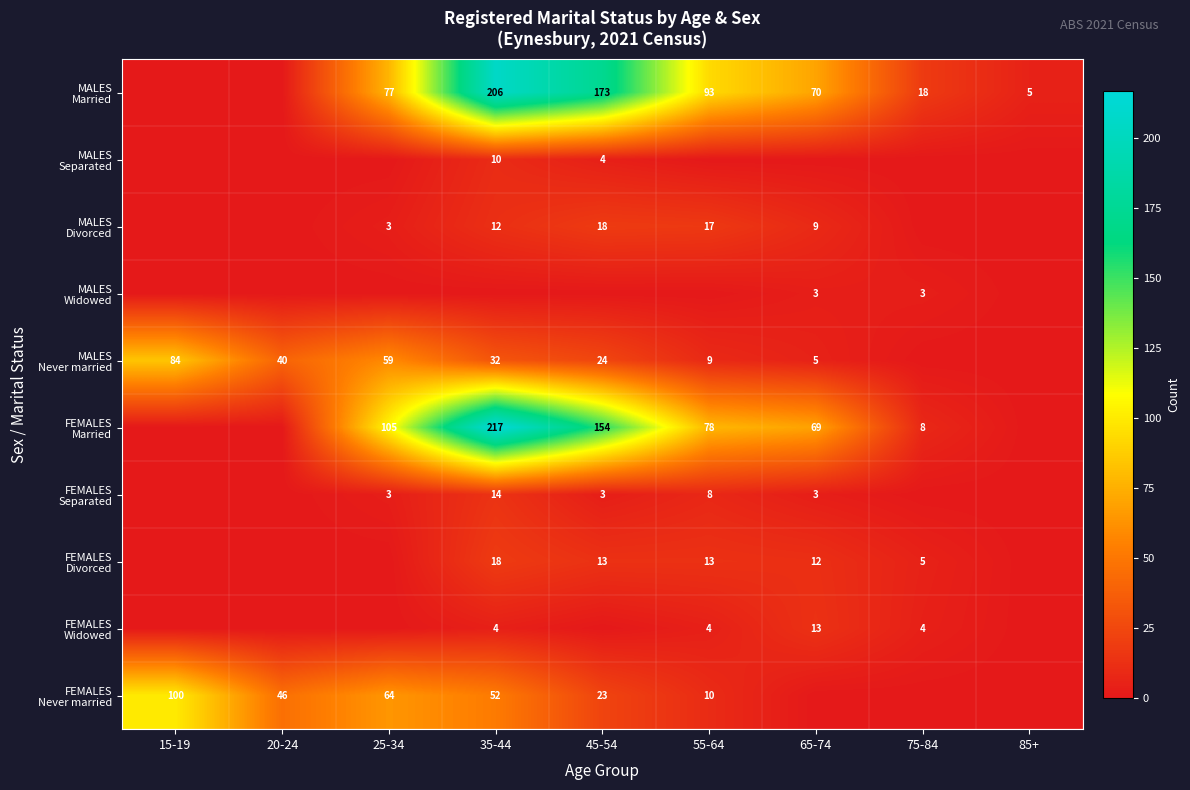

List the series in order of their peak value, lowest first.

MALES Widowed, MALES Separated, FEMALES Widowed, FEMALES Separated, MALES Divorced, FEMALES Divorced, MALES Never married, FEMALES Never married, MALES Married, FEMALES Married